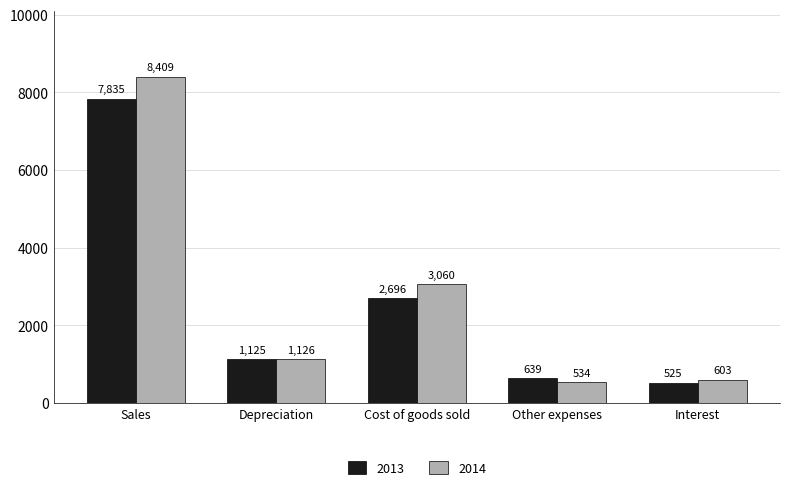

At which label does 2014 first exceed 1126?

Sales